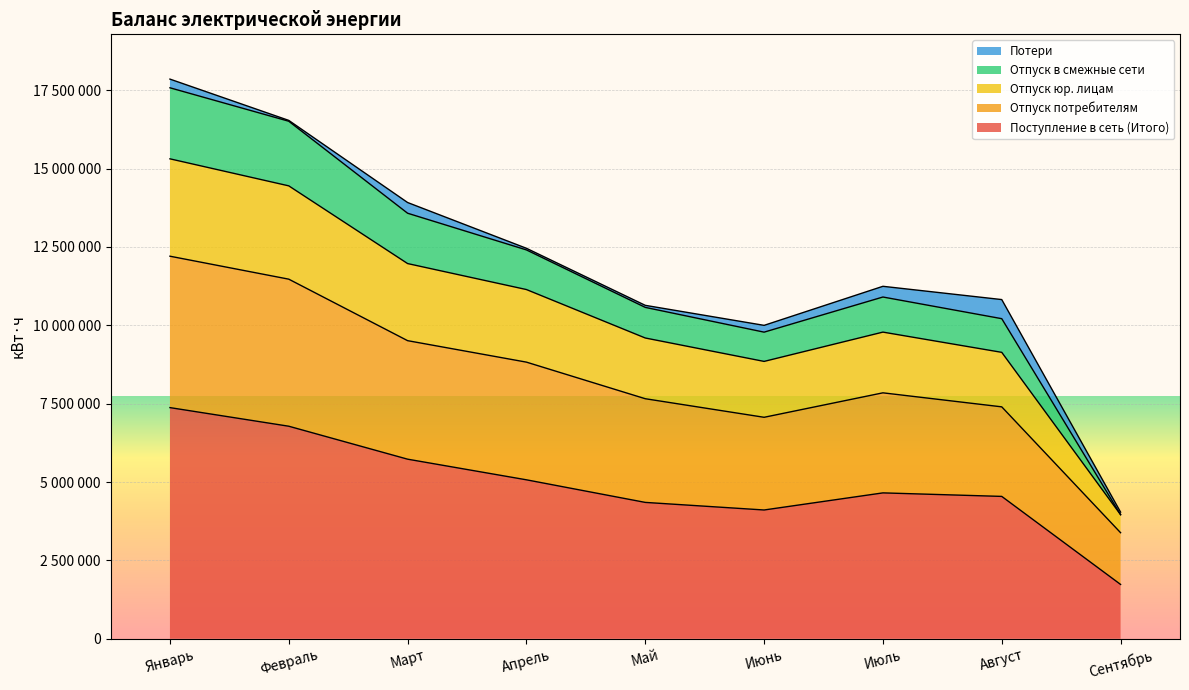

What are all the series names shown in the legend?

Потери, Отпуск в смежные сети, Отпуск юр. лицам, Отпуск потребителям, Поступление в сеть (Итого)